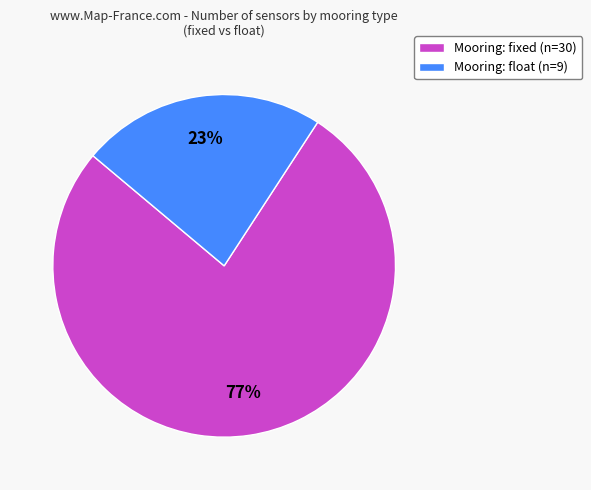

What is the largest slice in the pie chart?

Mooring: fixed (n=30)